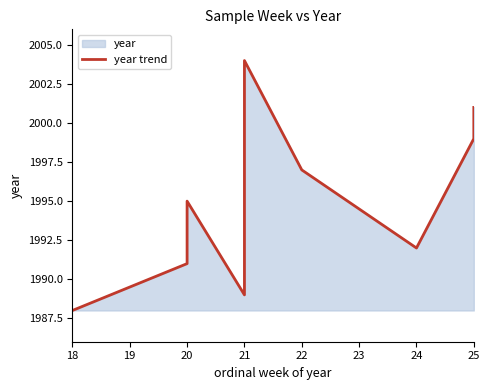

How many interior local valleys (lower than both neighbors) does the data have?

2